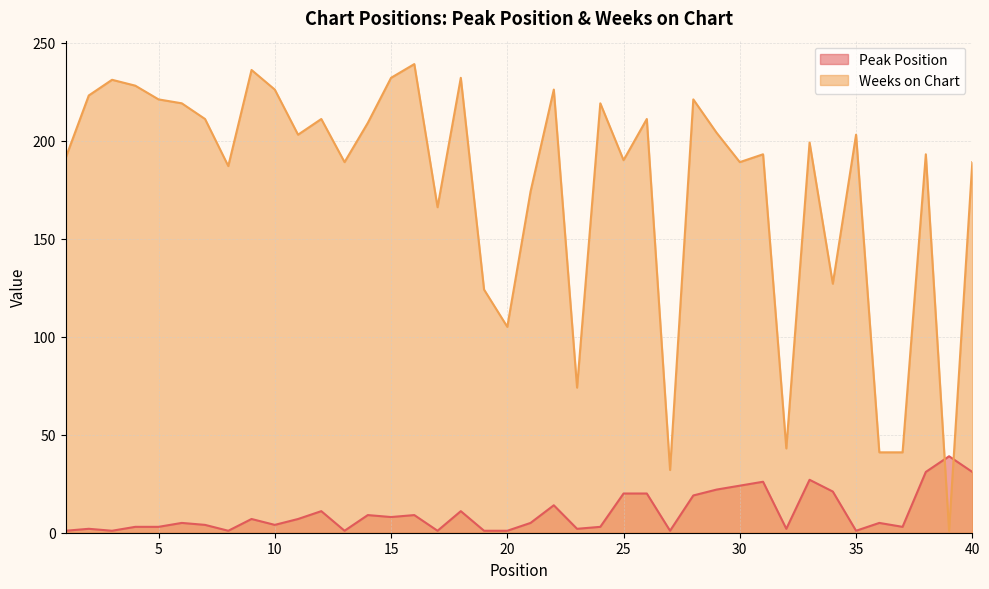

What is the total value across all series at 37?

44